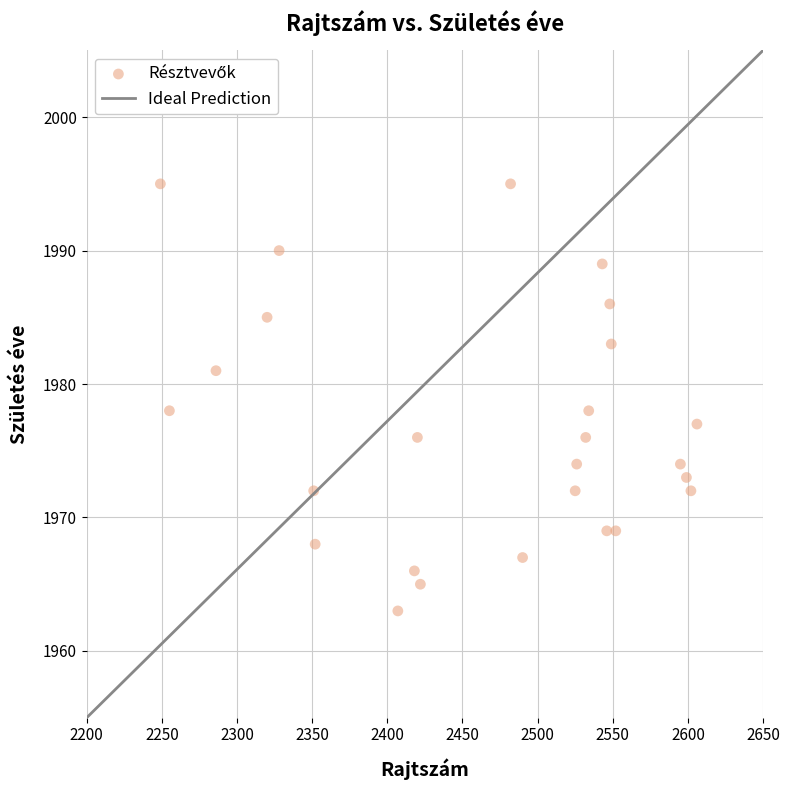

What is the range of X values (max minus min)?

357